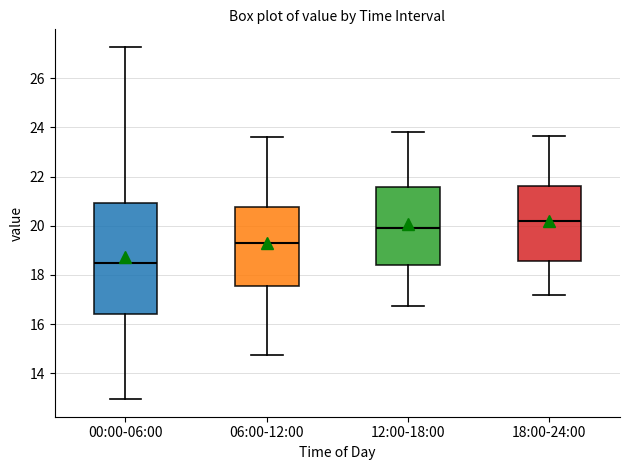

Reading left to right, read every box against the y-axis: the position of its median line, the range the box covers, and the ends of its whiskers. The values are not printed on the chart, so give them approximately, as read against the axis.

00:00-06:00: median 18.4, box 16.4 to 21.0, whiskers 13.0 to 27.2
06:00-12:00: median 19.4, box 17.6 to 20.8, whiskers 14.8 to 23.6
12:00-18:00: median 20.0, box 18.4 to 21.6, whiskers 16.8 to 23.8
18:00-24:00: median 20.2, box 18.6 to 21.6, whiskers 17.2 to 23.6